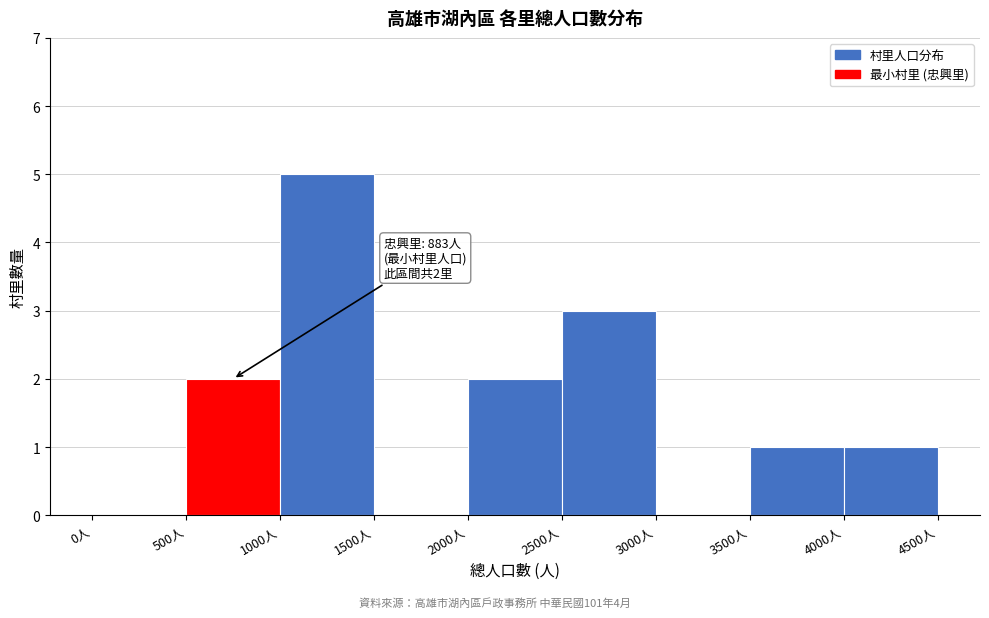

Which range on the x-axis has the tallest bar?

1000 to 1500